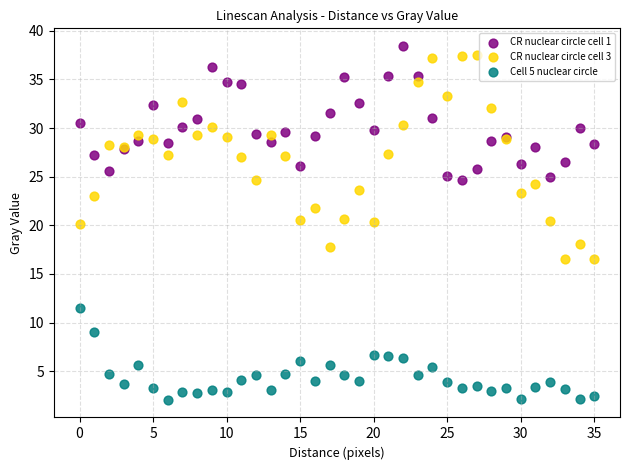

Which series has the largest Y range (max minus min)?

CR nuclear circle cell 3